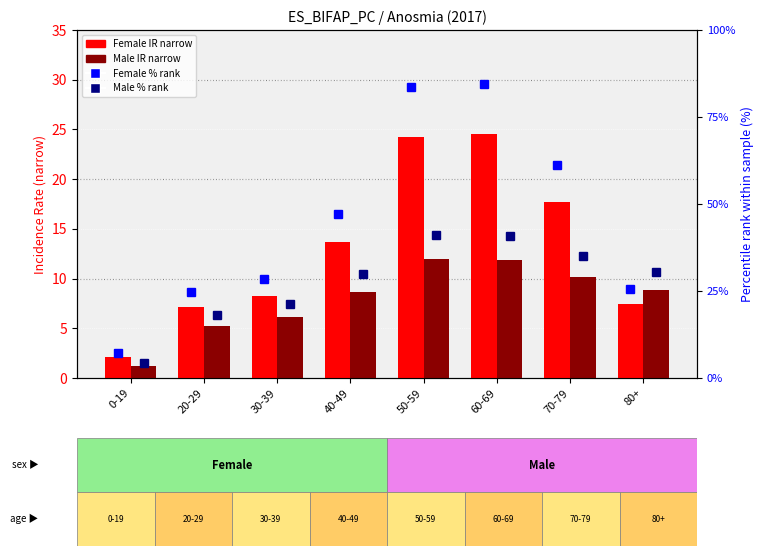

What is the sum of all Male IR narrow values?

64.1